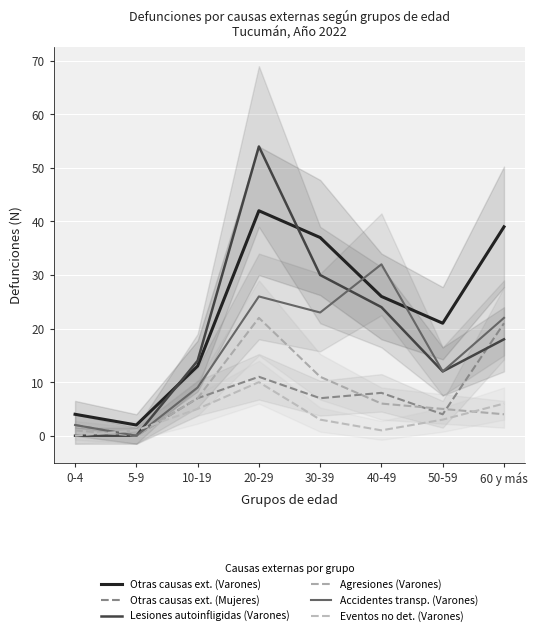

How many data points does each series have?

8